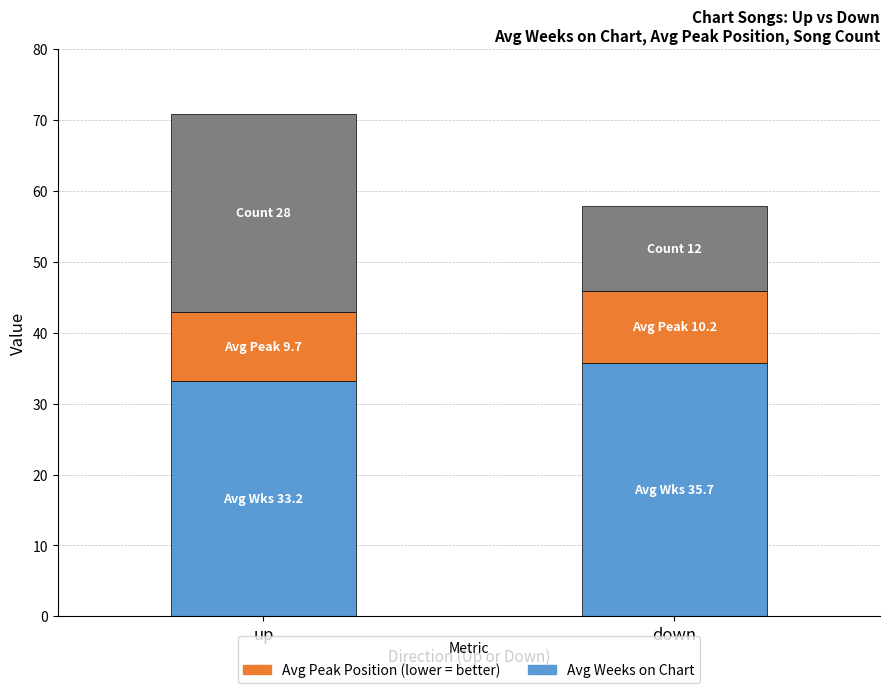

At which category is the sum across all series the highest?

up